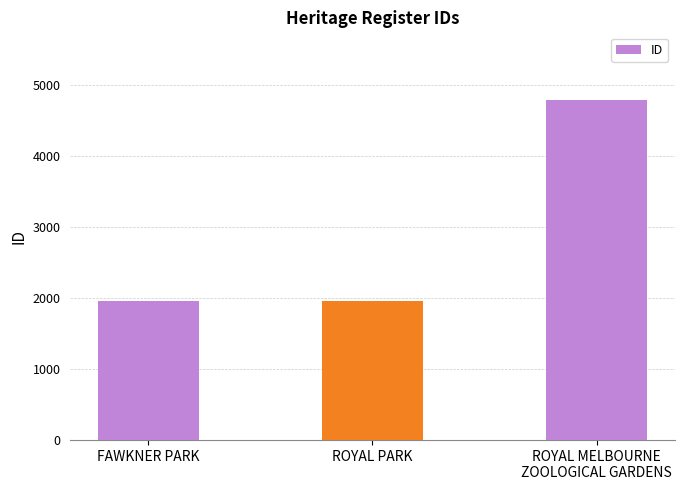

What is the value of the 2nd bar from the left?

1954